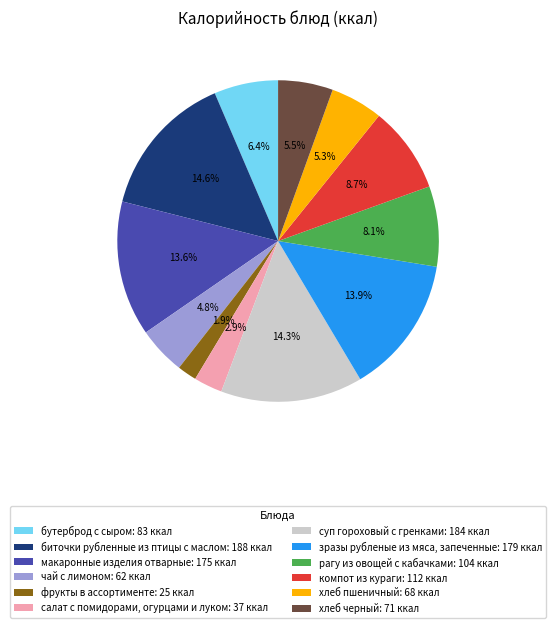

Which has a higher value, хлеб черный or фрукты в ассортименте?

хлеб черный